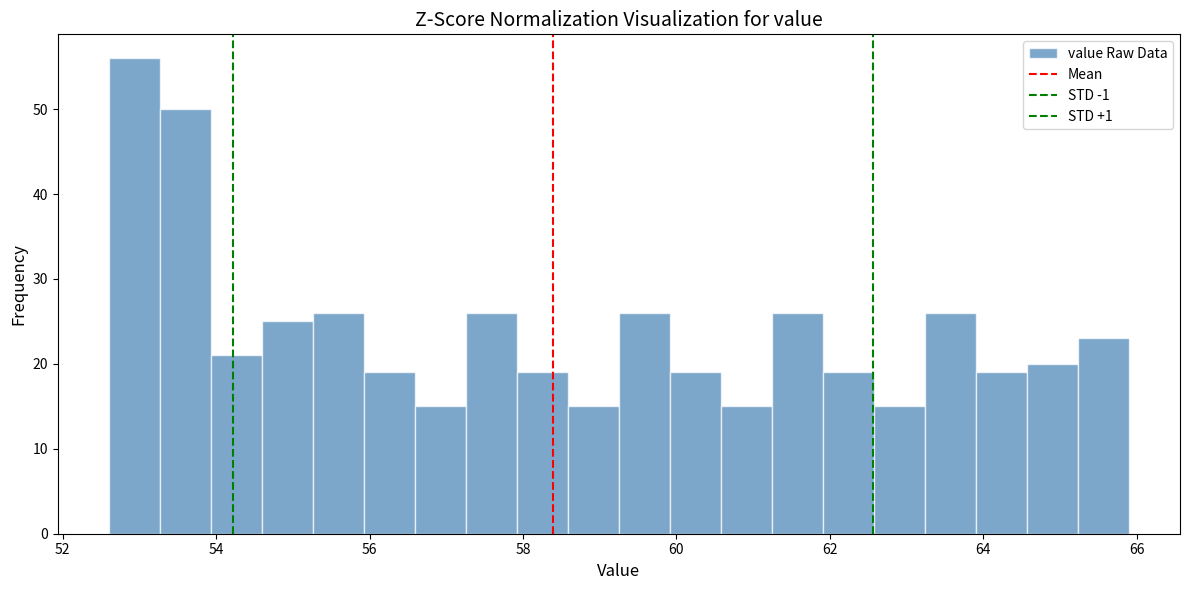

Around what value on the x-axis is the tallest bar? Give the approximate position of its centre, as read against the axis.

53.0